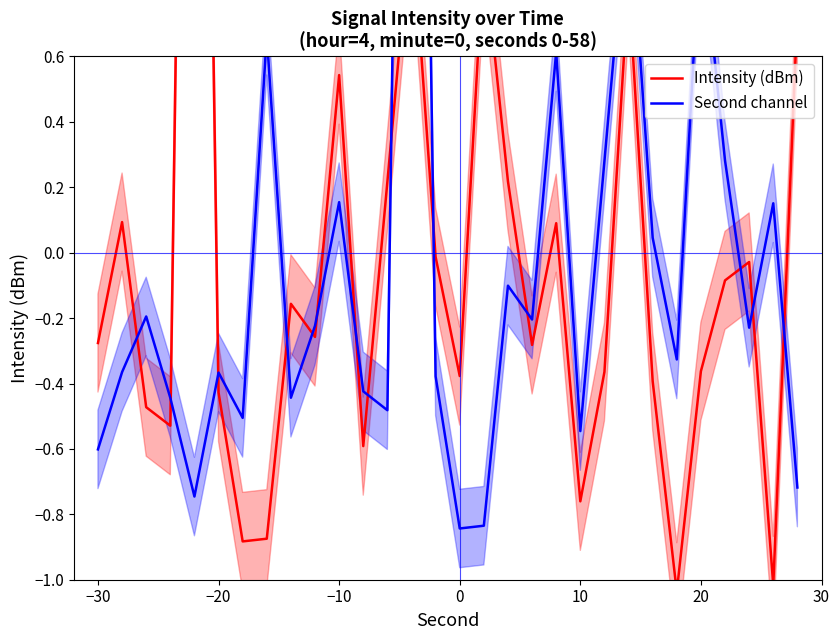

Is it true that Second channel equals -0.0 at 17?

False